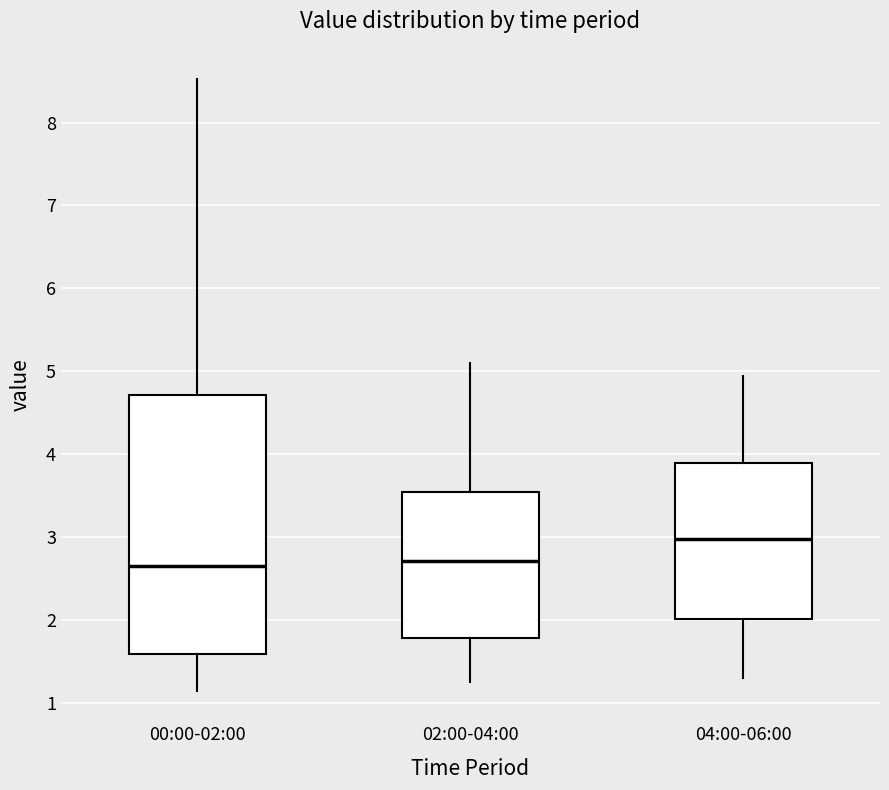

Which box is the tallest, from its lower edge to its upper edge?

00:00-02:00